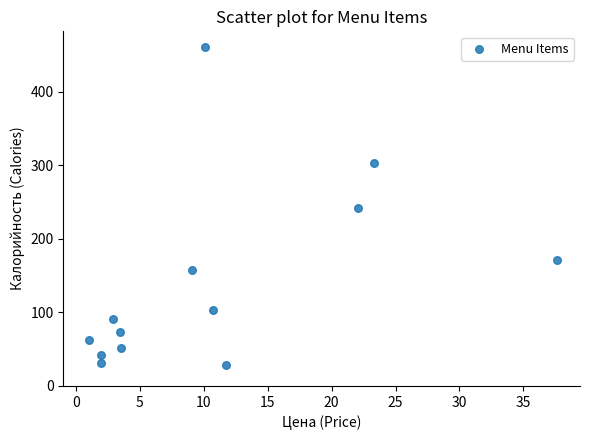

What is the range of Y values (max minus min)?

432.0